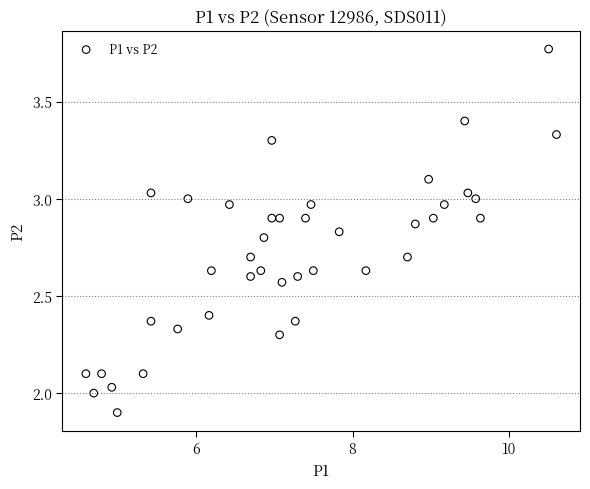

What is the range of X values (max minus min)?

6.0